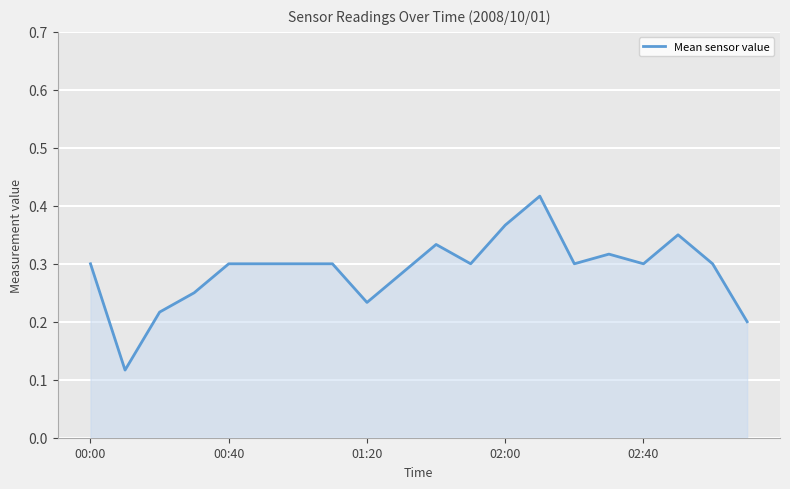

Does the chart display data point markers on the line(s)?

No